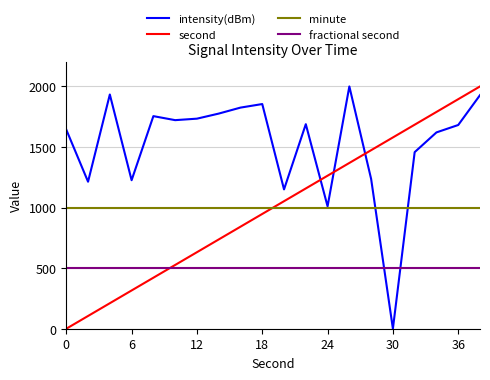

What is the maximum value for second?

2000.0